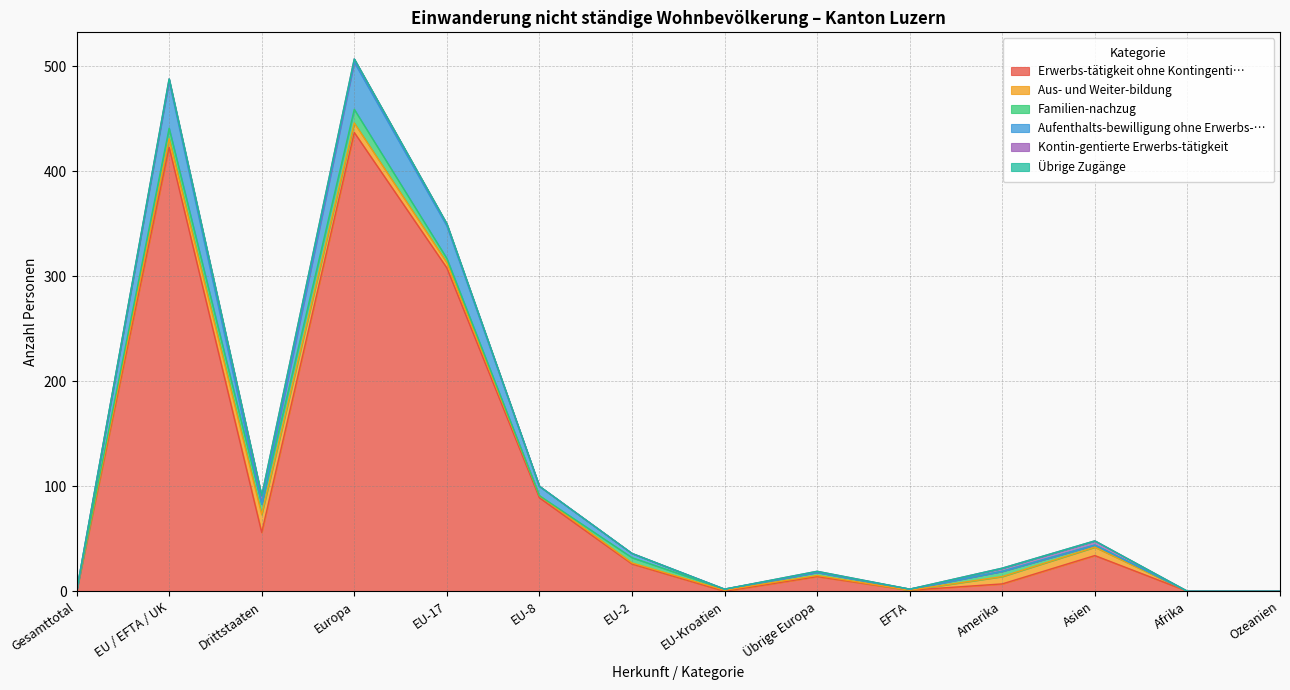

At which label does Familien-nachzug first exceed 3?

EU / EFTA / UK